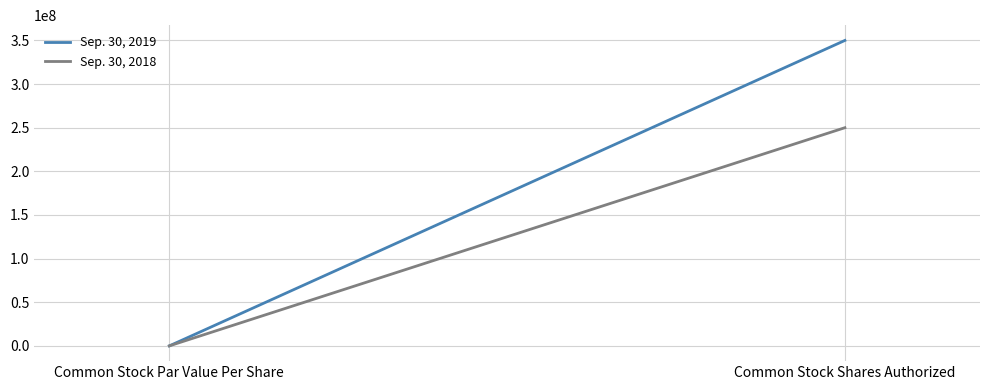

Count the number of categories in the chart.

2